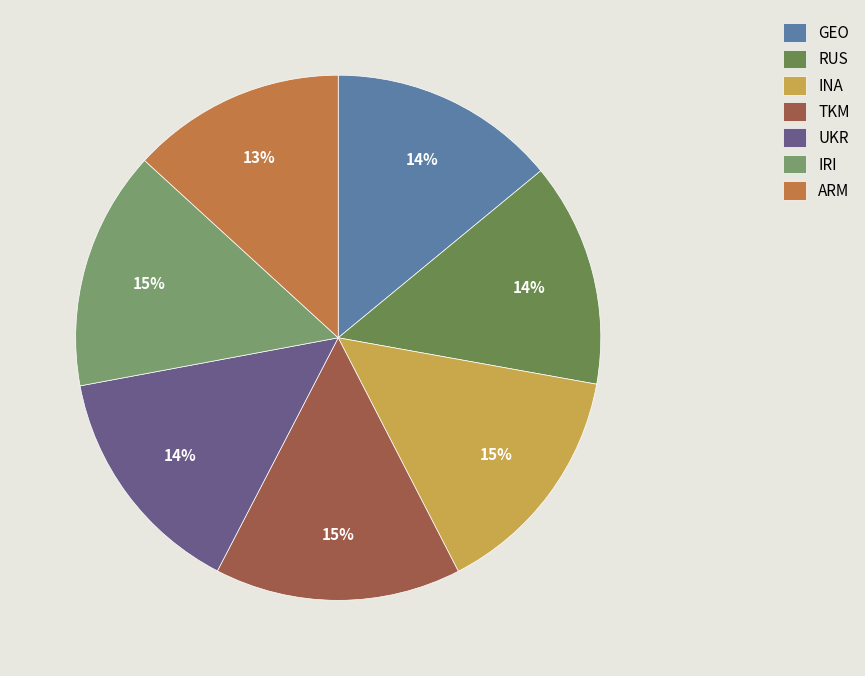

To the nearest percent, what percentage of the pie is GEO?

14%